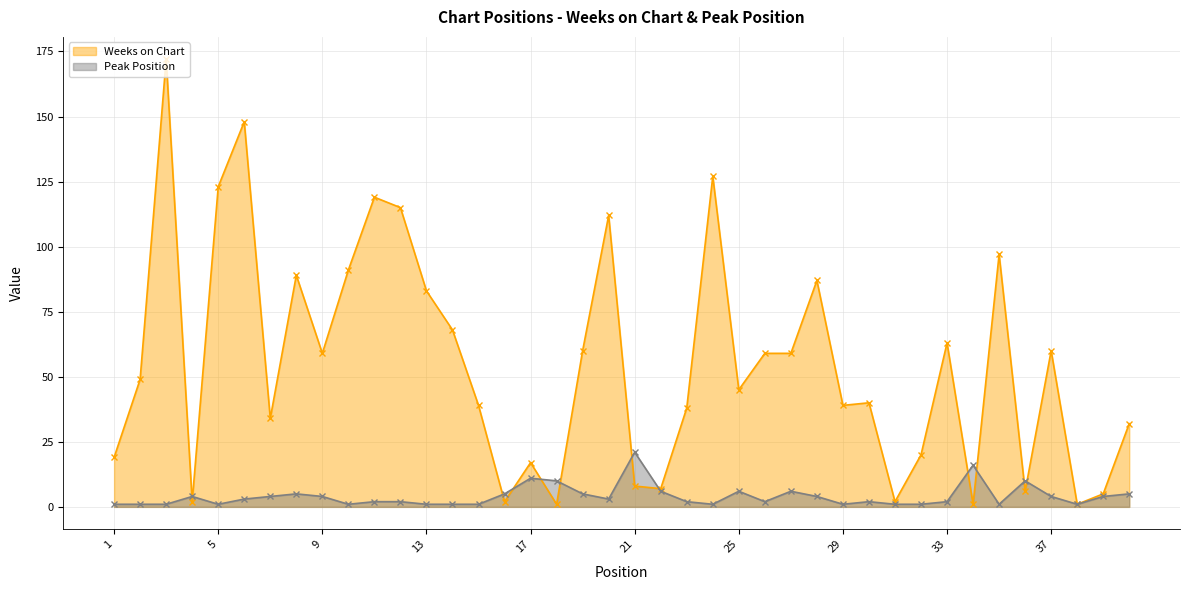

Reading left to right, list all the values displayed in this chart.

Weeks on Chart: 19	49	172	2	123	148	34	89	59	91	119	115	83	68	39	2	17	1	60	112	8	7	38	127	45	59	59	87	39	40	2	20	63	1	97	6	60	1	5	32
Peak Position: 1	1	1	4	1	3	4	5	4	1	2	2	1	1	1	5	11	10	5	3	21	6	2	1	6	2	6	4	1	2	1	1	2	16	1	10	4	1	4	5